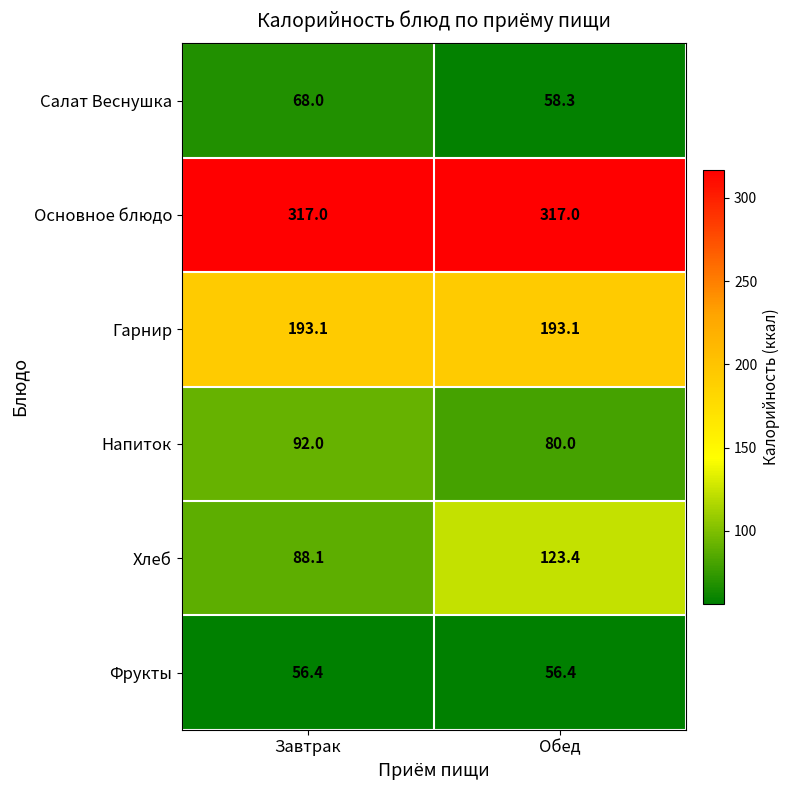

Is it true that Салат Веснушка equals 79.0 at Обед?

False